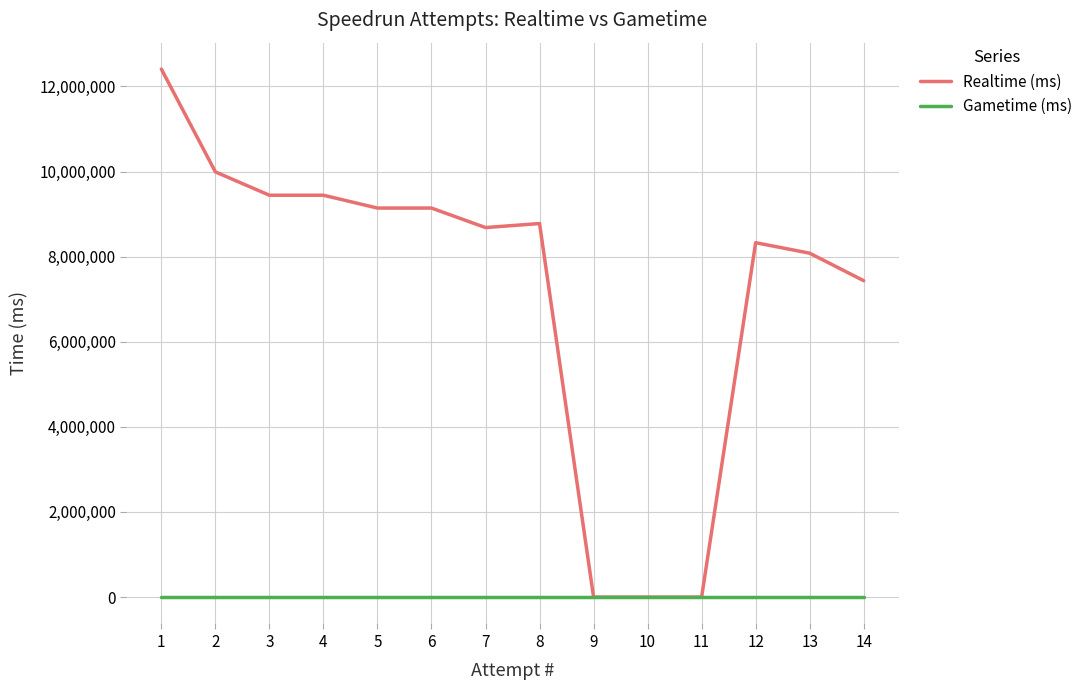

What is the difference between the highest and lowest values at 7?

8683432